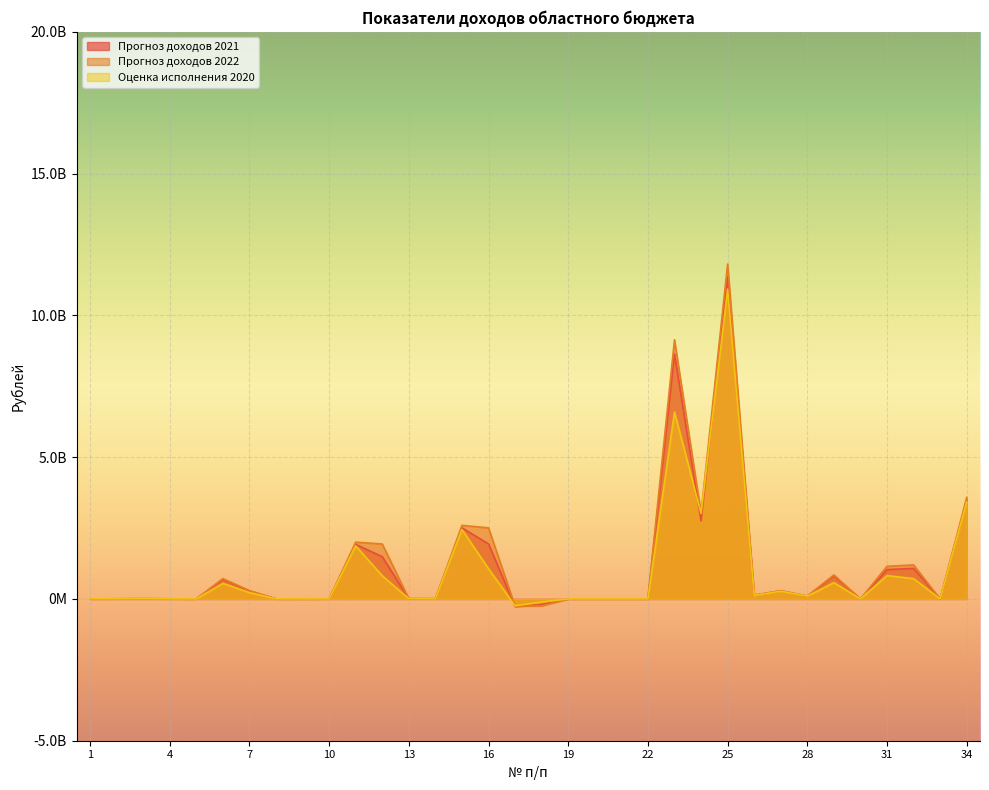

At how many categories does at least one series exceed 4512717147?

2